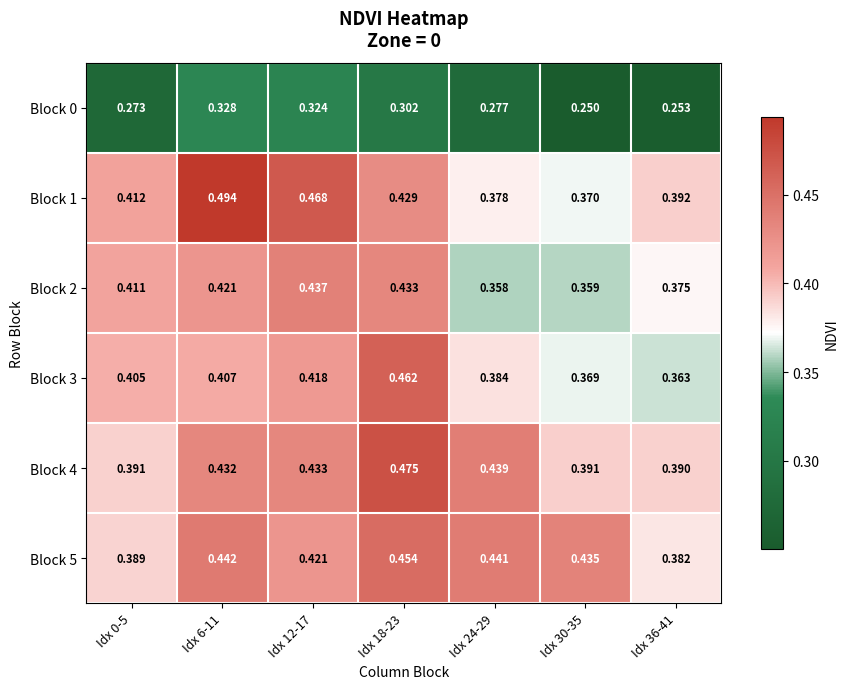

Is the value of Block 4 at Idx 0-5 greater than the value of Block 3 at Idx 0-5?

No